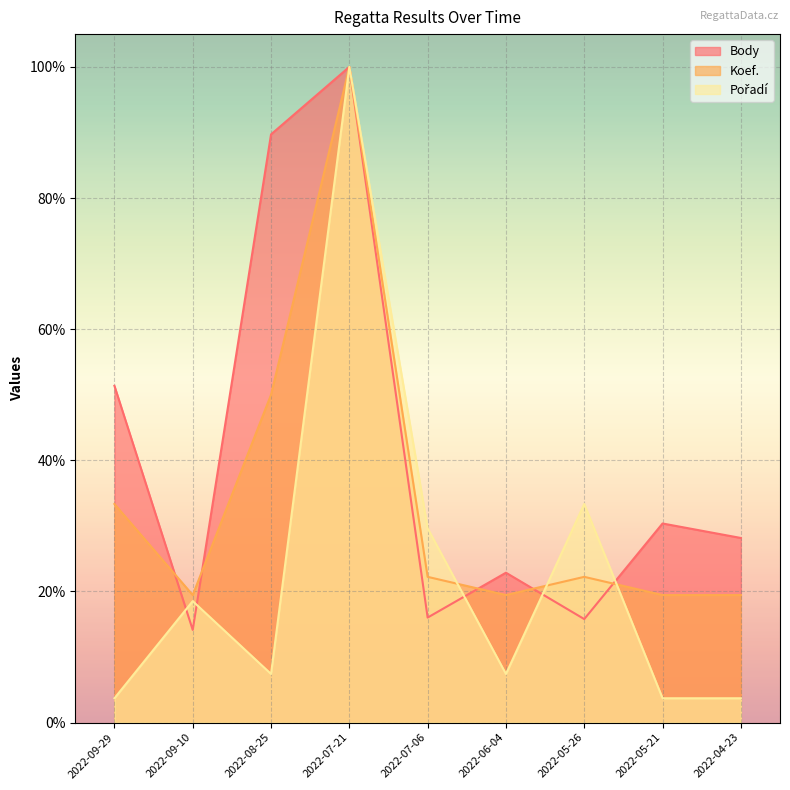

True or false: Body has more than 1 interior local peaks.

True